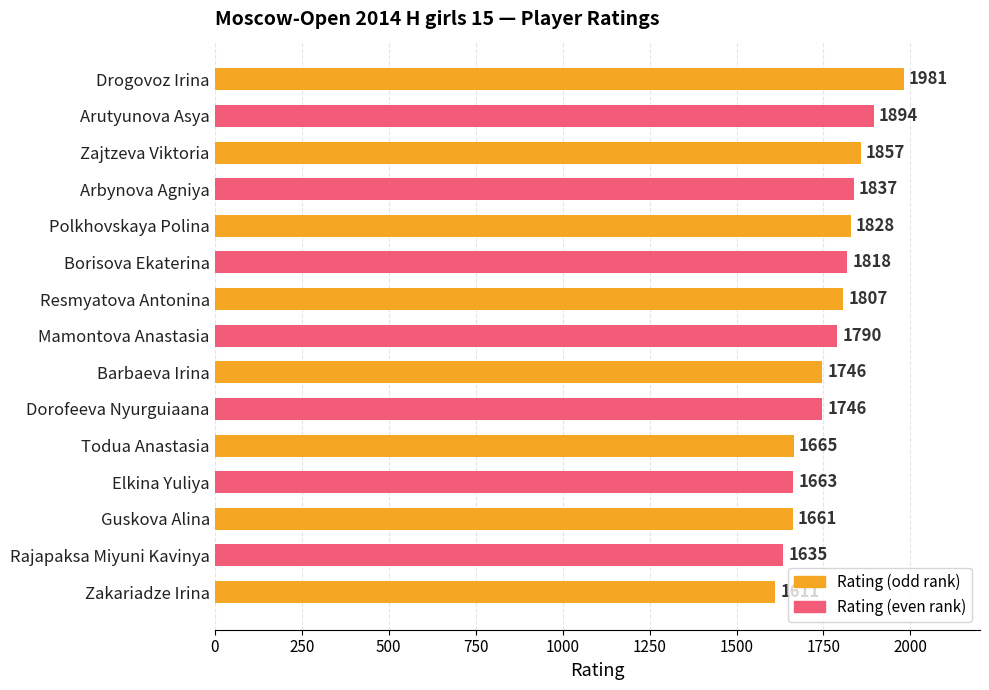

Reading top to bottom, list all the values displayed in this chart.

1981	1894	1857	1837	1828	1818	1807	1790	1746	1746	1665	1663	1661	1635	1611